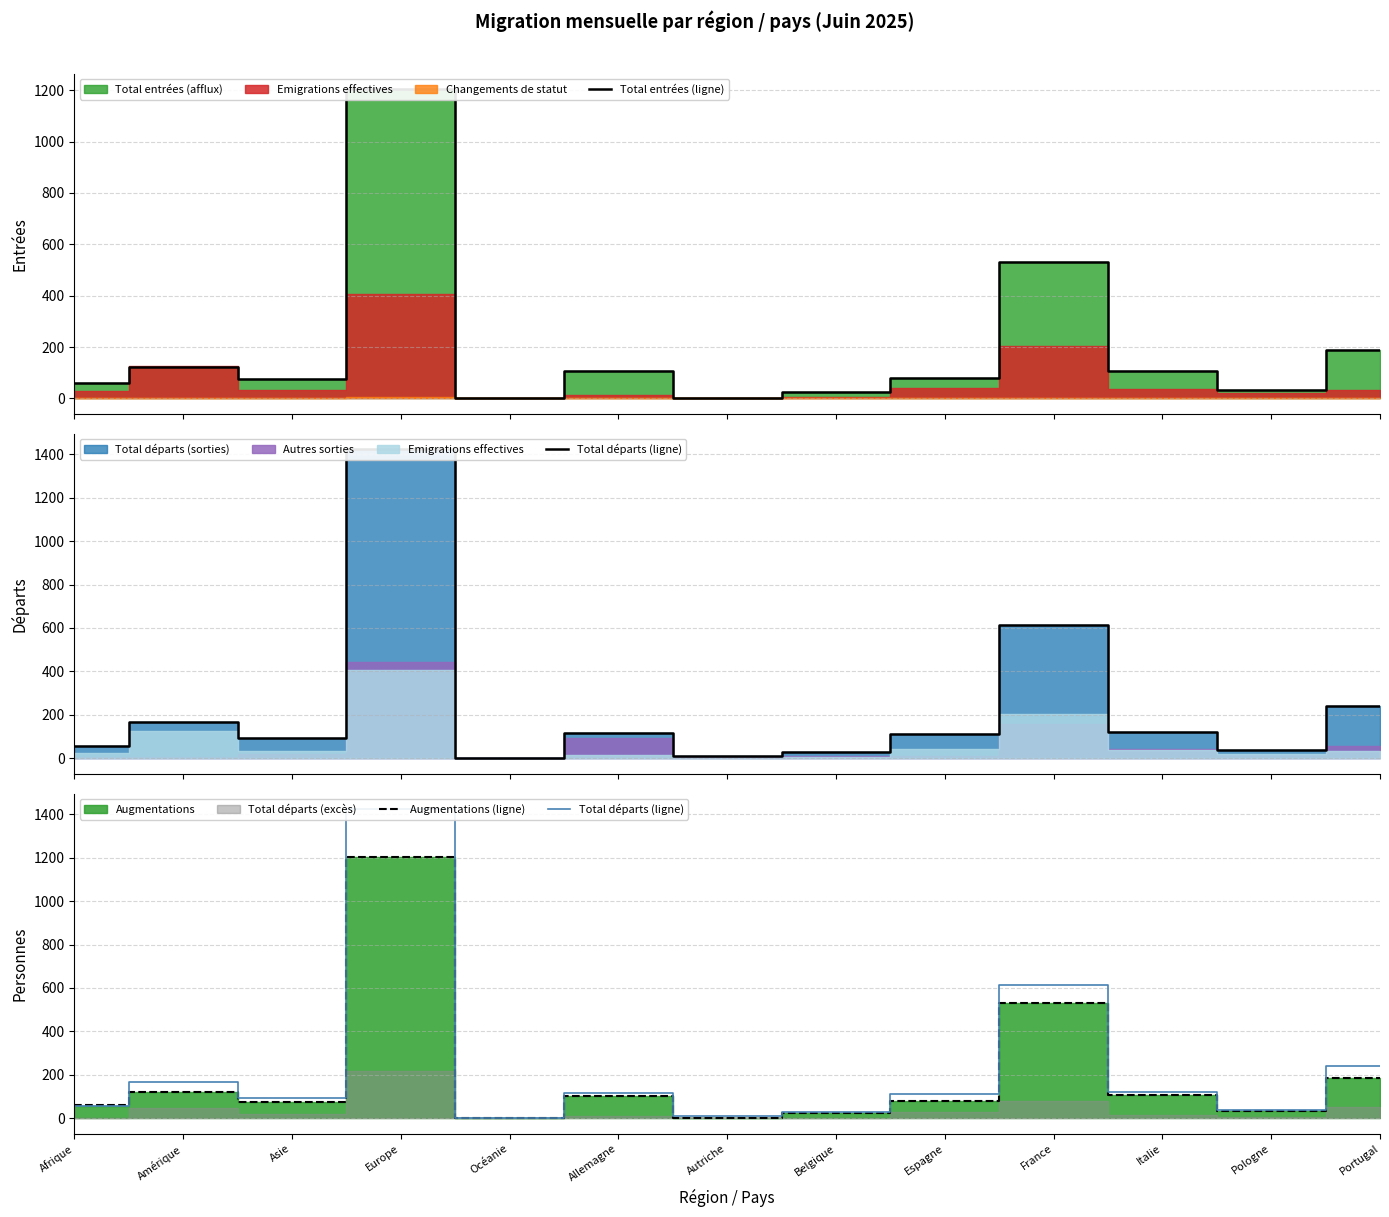

Reading left to right, list all the values displayed in this chart.

Total entrées (ligne): 60	122	74	1204	3	105	3	25	81	531	107	33	188
Total départs (ligne): 56	168	94	1423	2	116	9	29	112	612	121	40	241
Augmentations (ligne): 60	122	74	1204	3	105	3	25	81	531	107	33	188